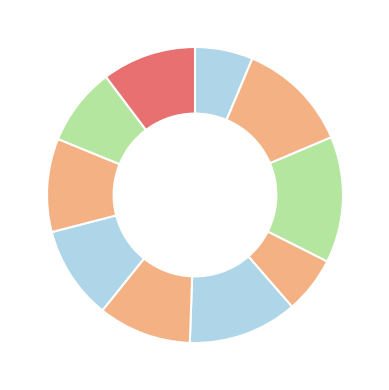

How many slices are in this pie chart?

10